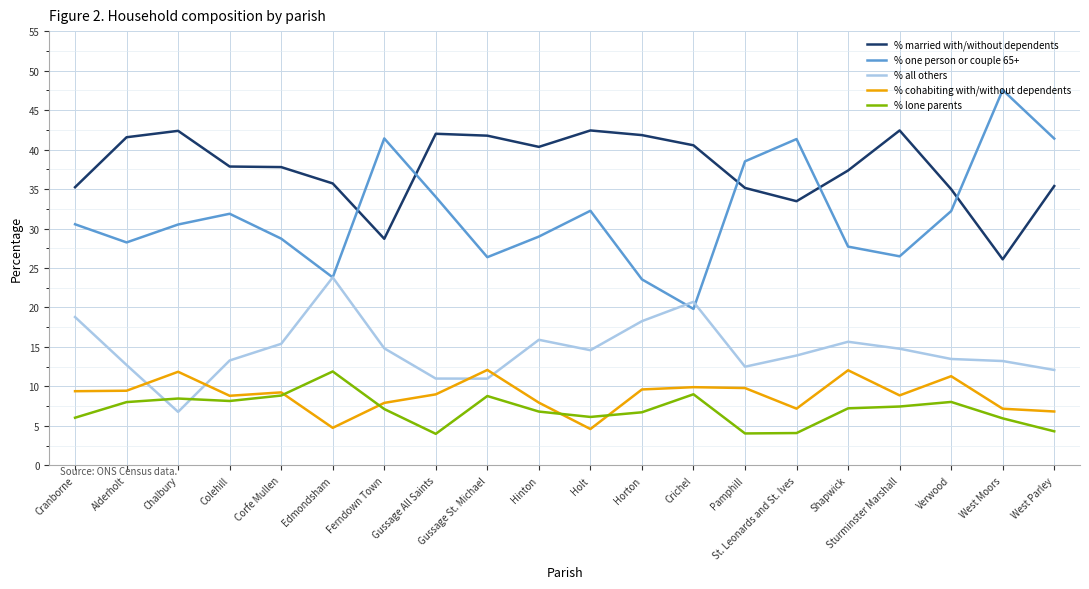

Does the chart have visible grid lines?

Yes